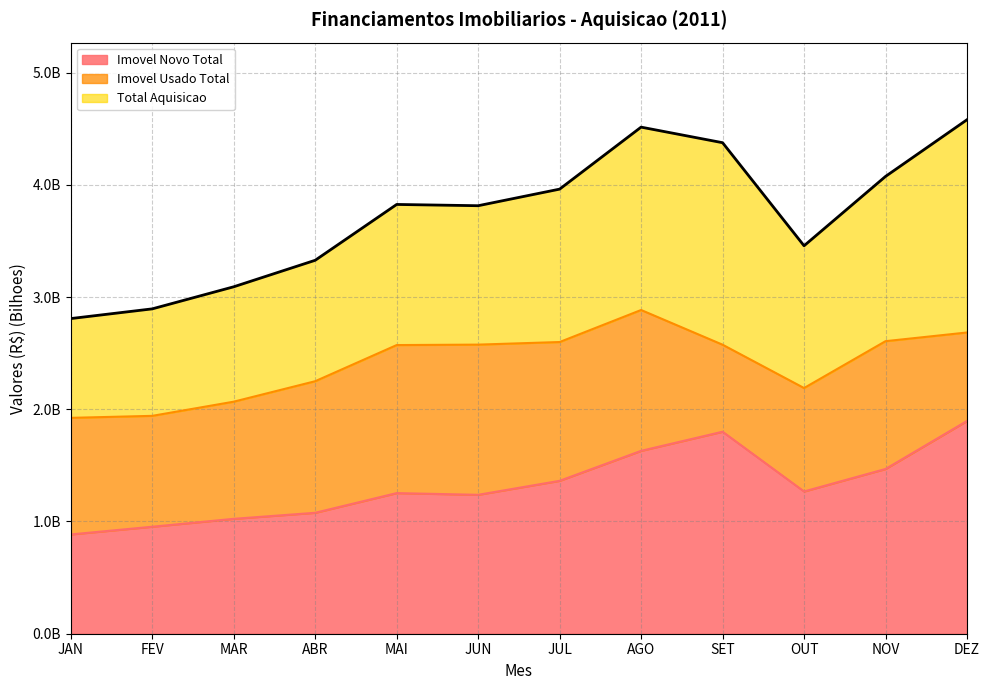

Does the chart have visible grid lines?

Yes